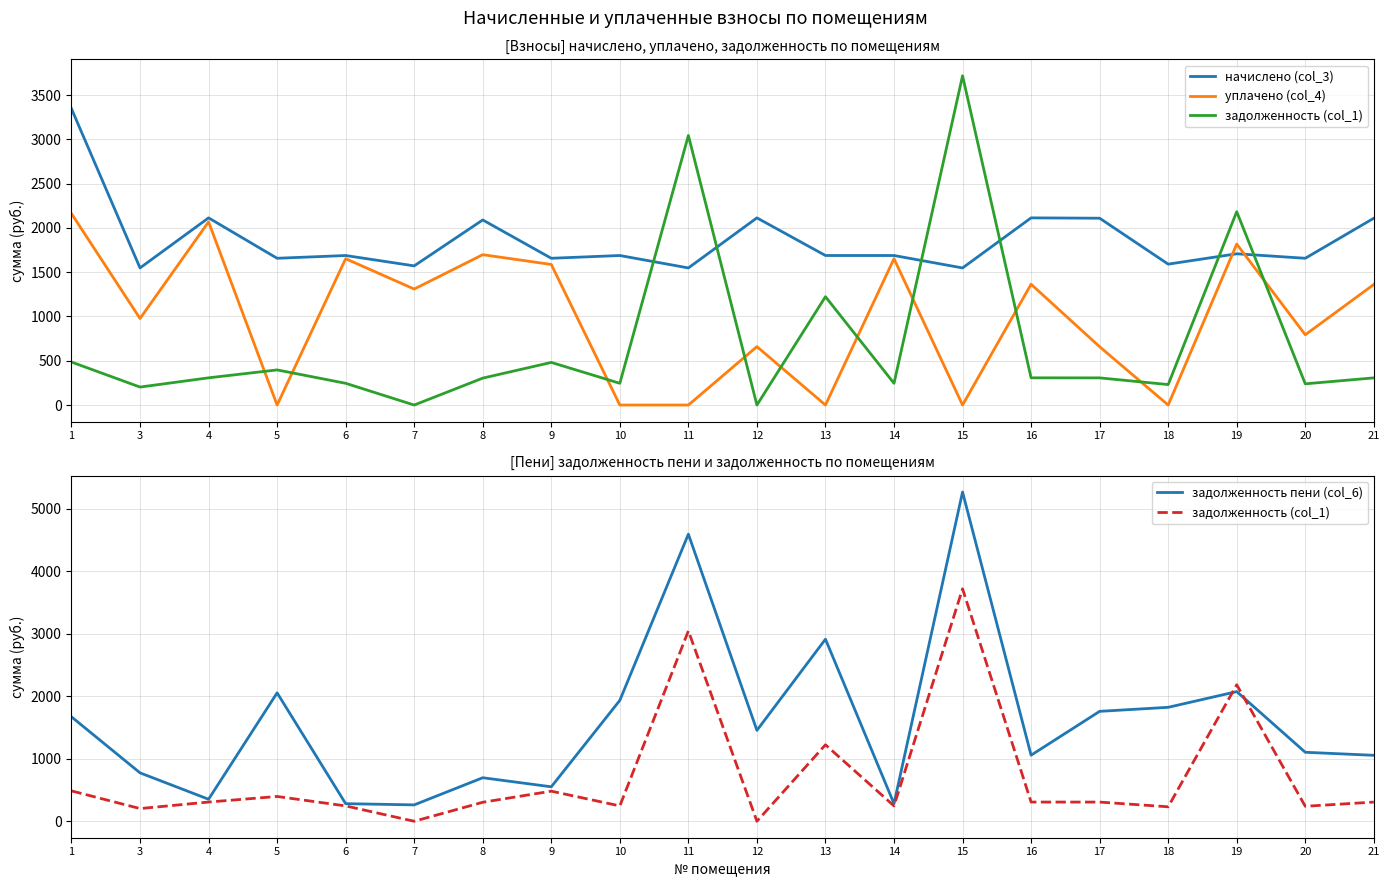

What is the greatest value displayed?

5266.7